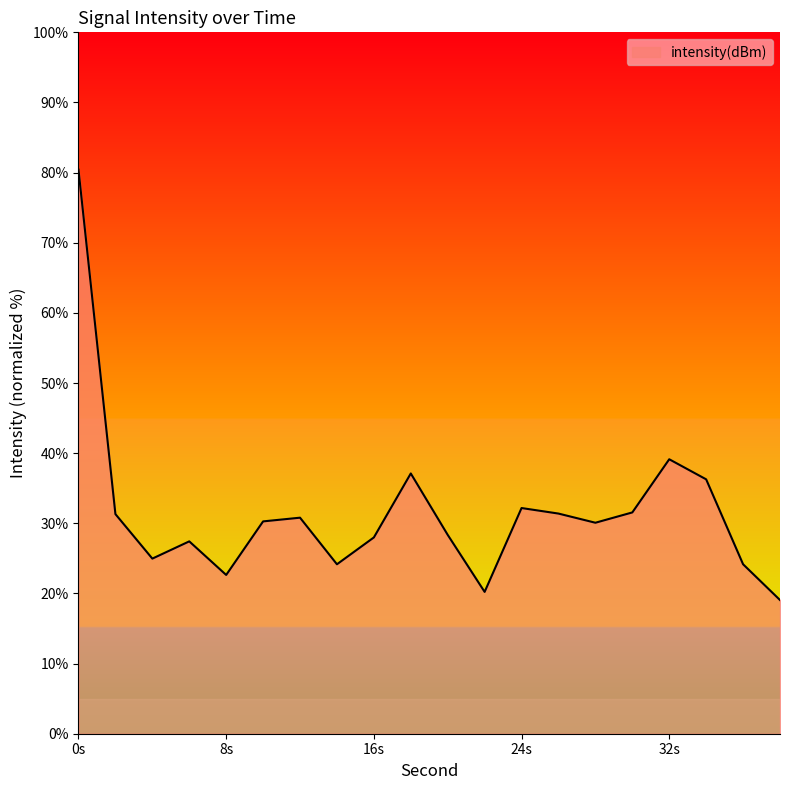

What is the smallest value displayed?

19.1